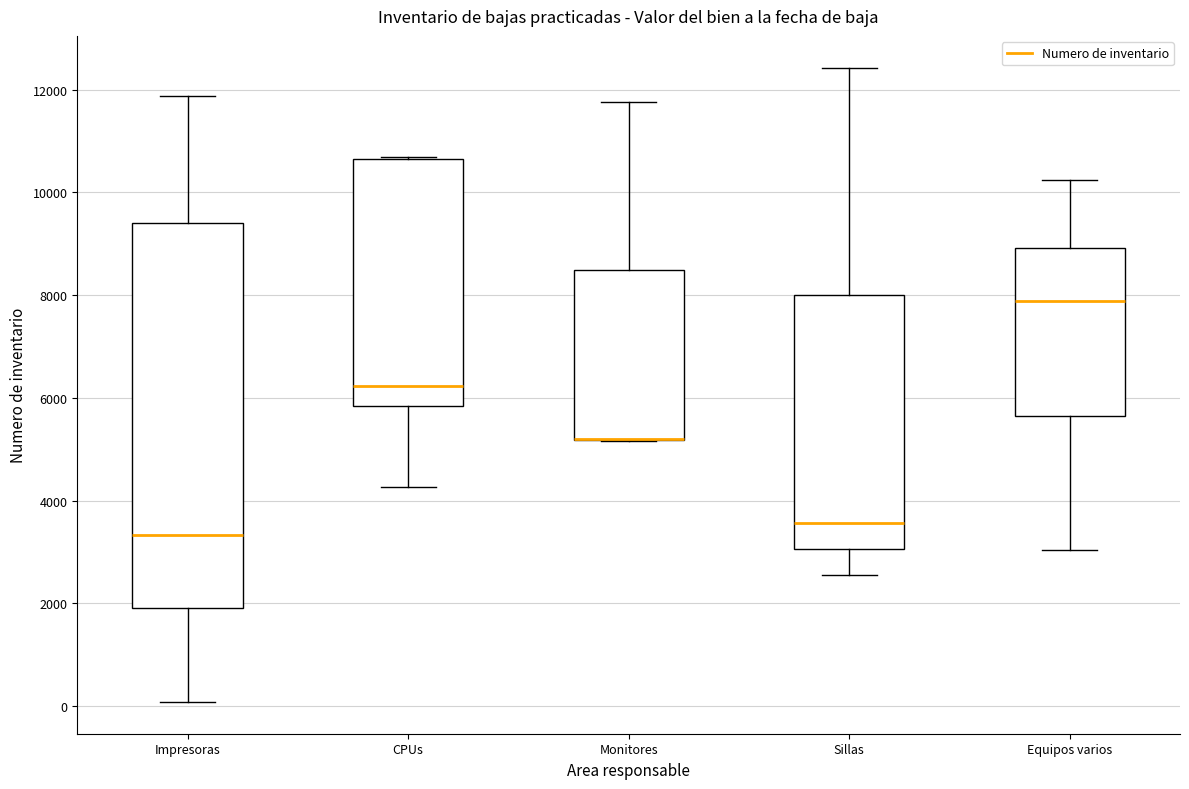

Comparing the boxes themselves (not the whiskers), which one is the tallest?

Impresoras